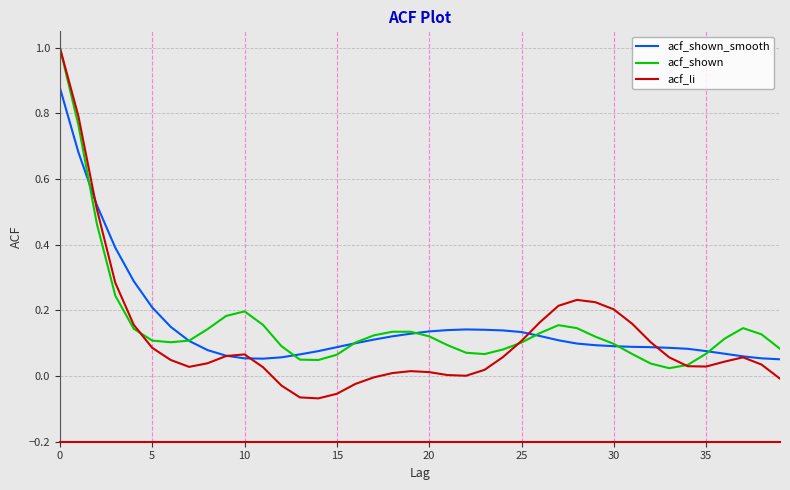

What is the maximum value shown in the chart?

1.0